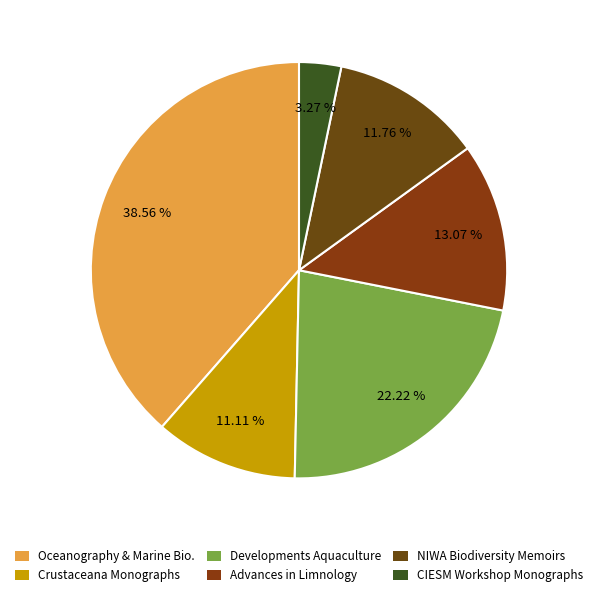

How many slices are in this pie chart?

6